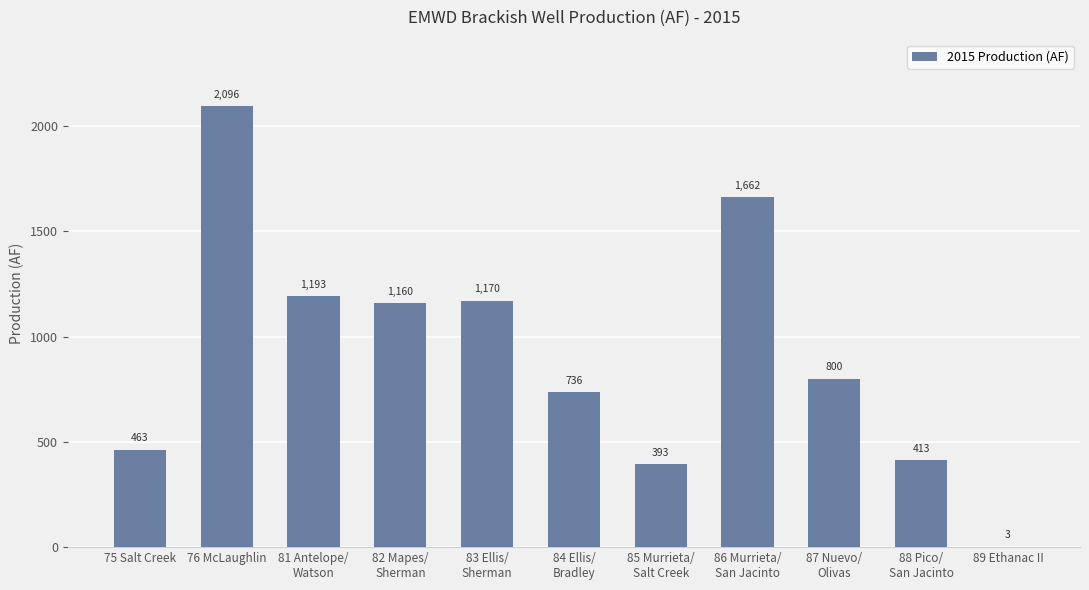

What is the maximum value shown in the chart?

2095.9